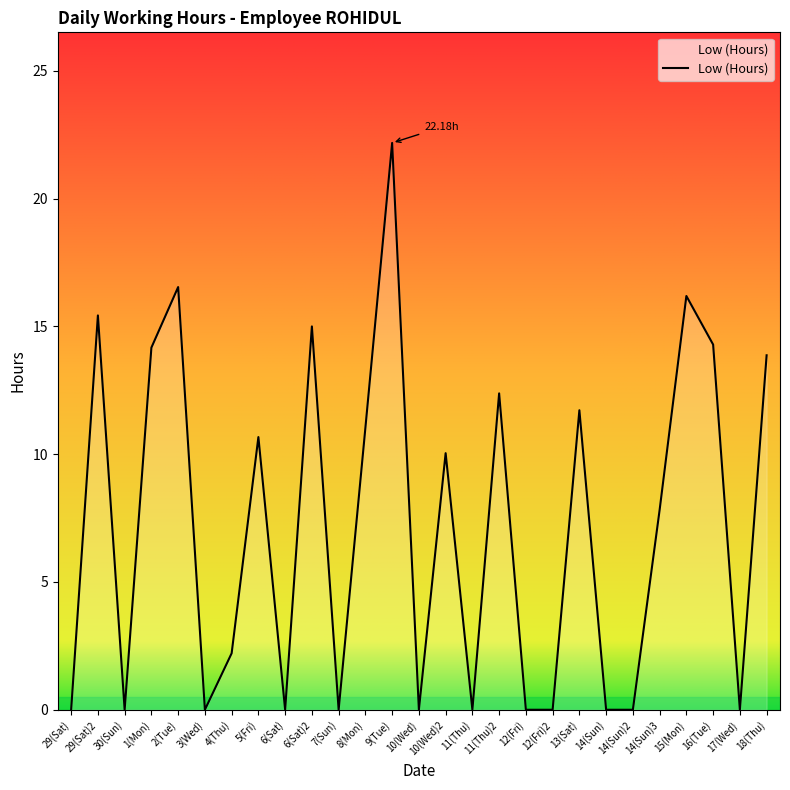

Reading right to left, what are all the values shown in this chart?

18(Thu)=13.9	17(Wed)=0.0	16(Tue)=14.3	15(Mon)=16.2	14(Sun)3=7.8	14(Sun)2=0.0	14(Sun)=0.0	13(Sat)=11.7	12(Fri)2=0.0	12(Fri)=0.0	11(Thu)2=12.4	11(Thu)=0.0	10(Wed)2=10.0	10(Wed)=0.0	9(Tue)=22.2	8(Mon)=11.0	7(Sun)=0.0	6(Sat)2=15.0	6(Sat)=0.0	5(Fri)=10.7	4(Thu)=2.2	3(Wed)=0.0	2(Tue)=16.5	1(Mon)=14.2	30(Sun)=0.0	29(Sat)2=15.4	29(Sat)=0.0